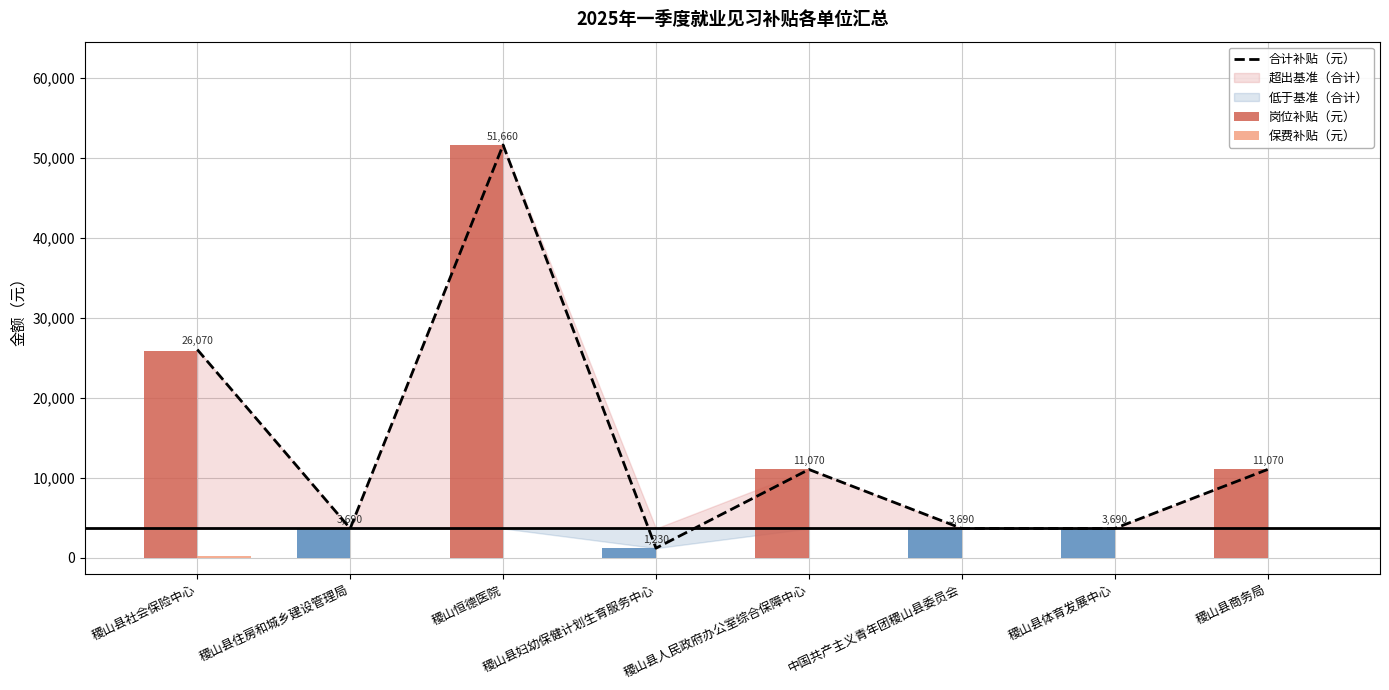

At 稷山县人民政府办公室综合保障中心, list the series in order from largest to smallest.

合计补贴（元）, 岗位补贴（元）, 保费补贴（元）